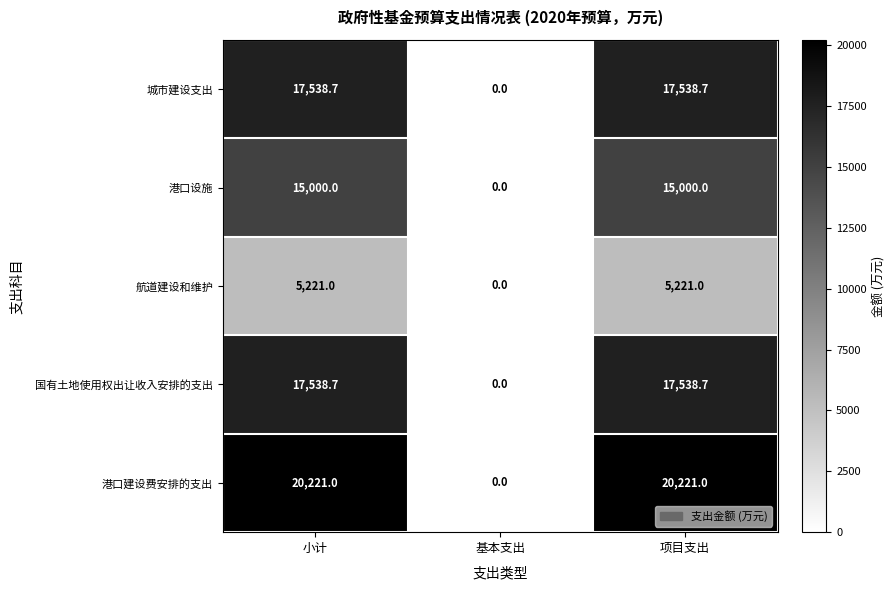

What is the greatest value displayed?

20221.0